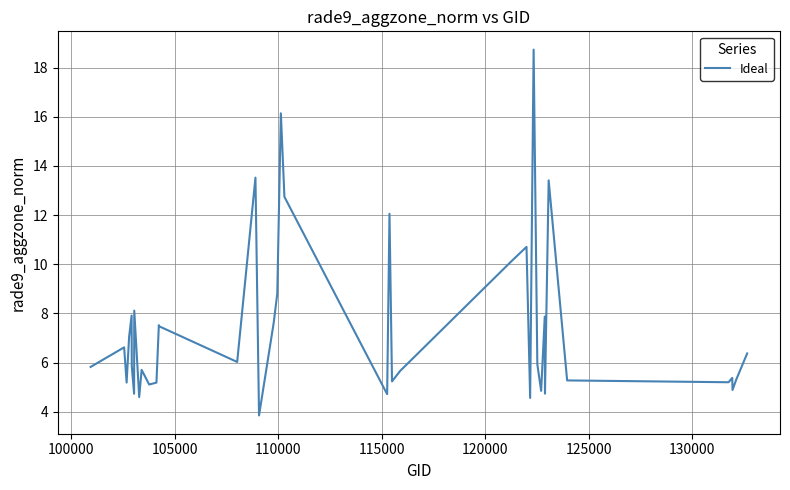

What is the smallest value displayed?

3.8